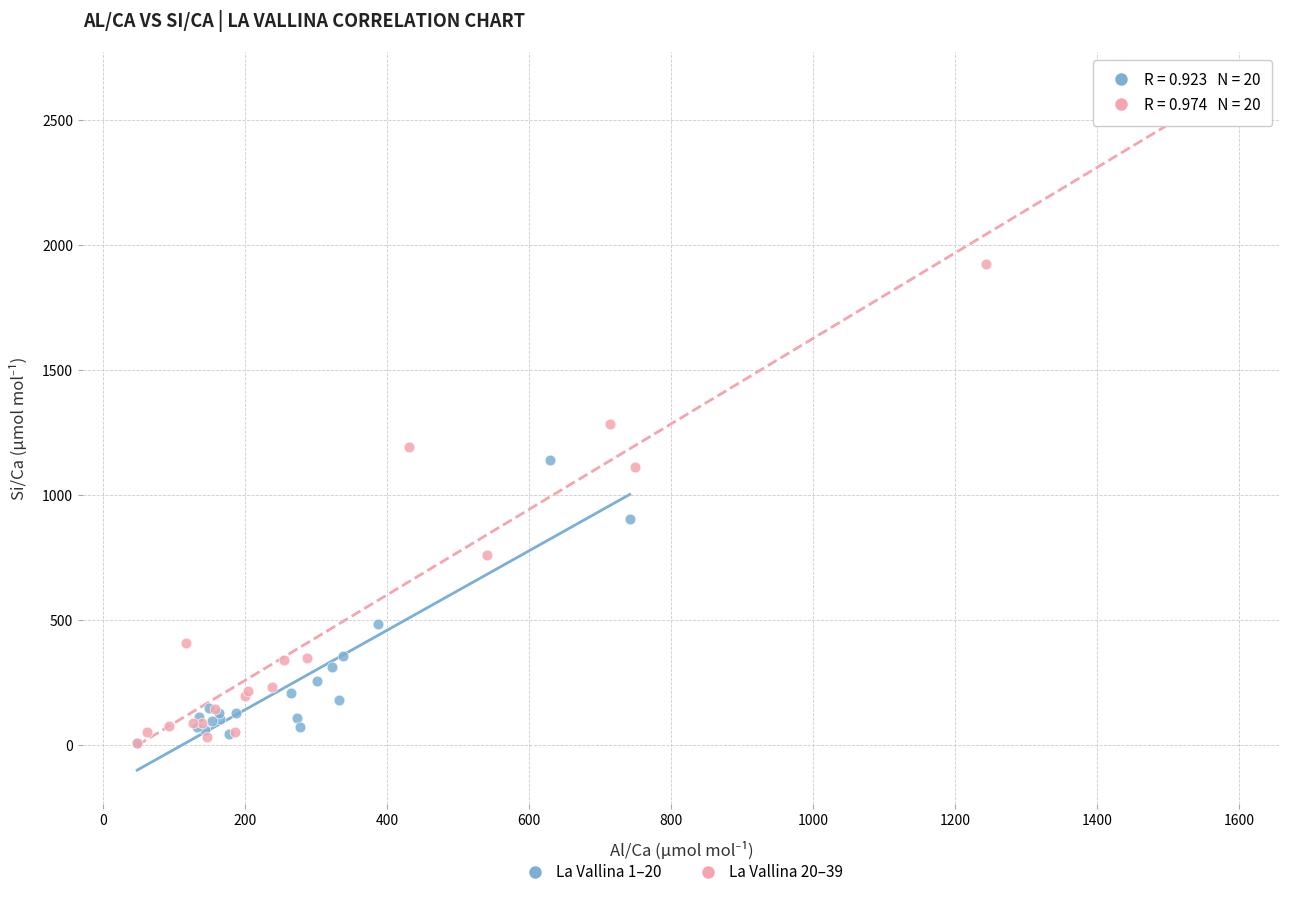

Which series has the largest Y range (max minus min)?

La Vallina 20–39